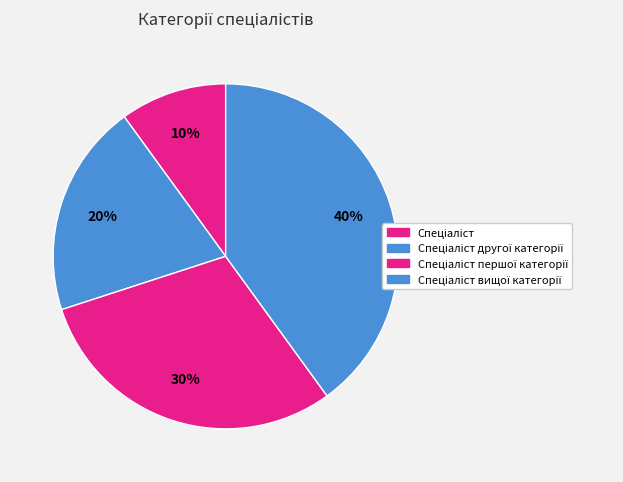

The Спеціаліст вищої категорії slice represents 40% of the pie. True or false?

True